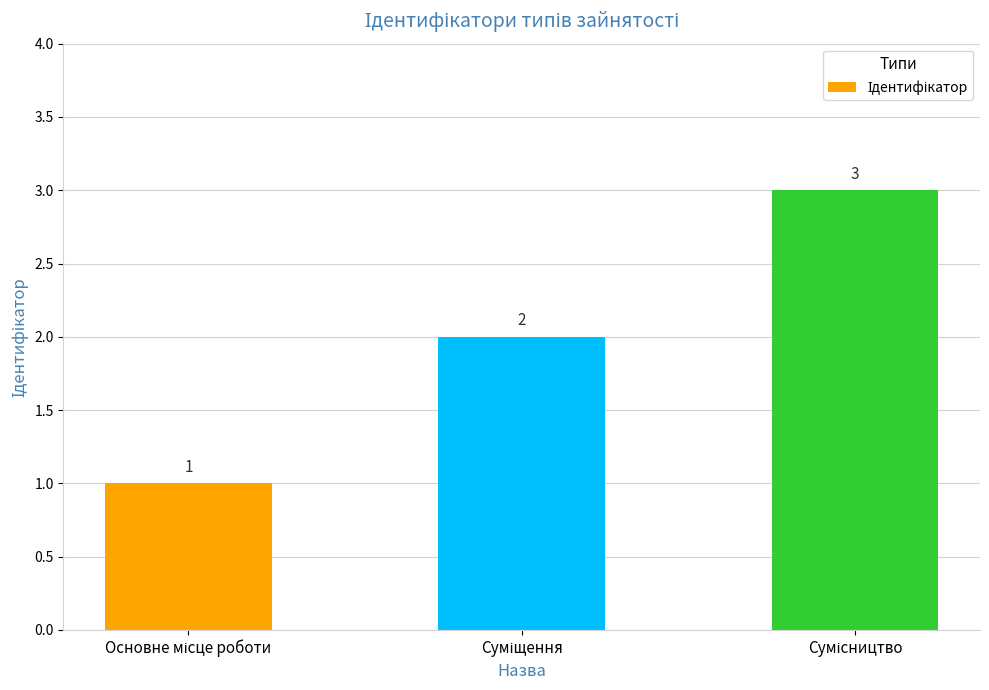

What is the maximum value shown in the chart?

3